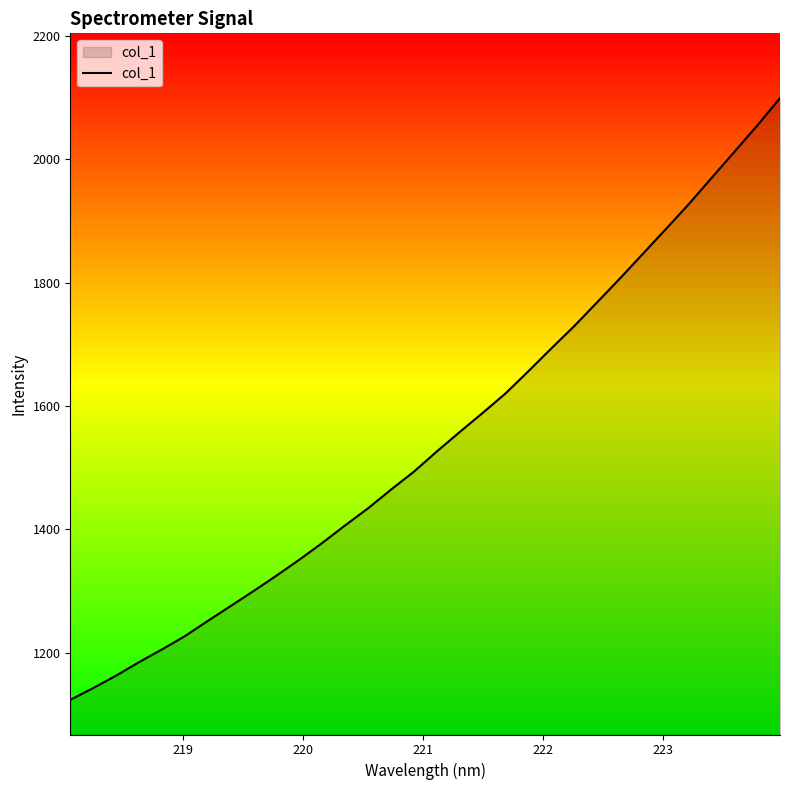

What is the difference between the maximum and minimum values?

975.0